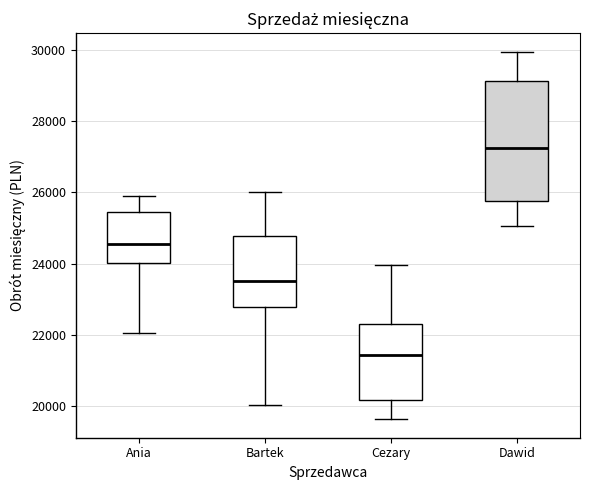

Comparing the boxes themselves (not the whiskers), which one is the tallest?

Dawid